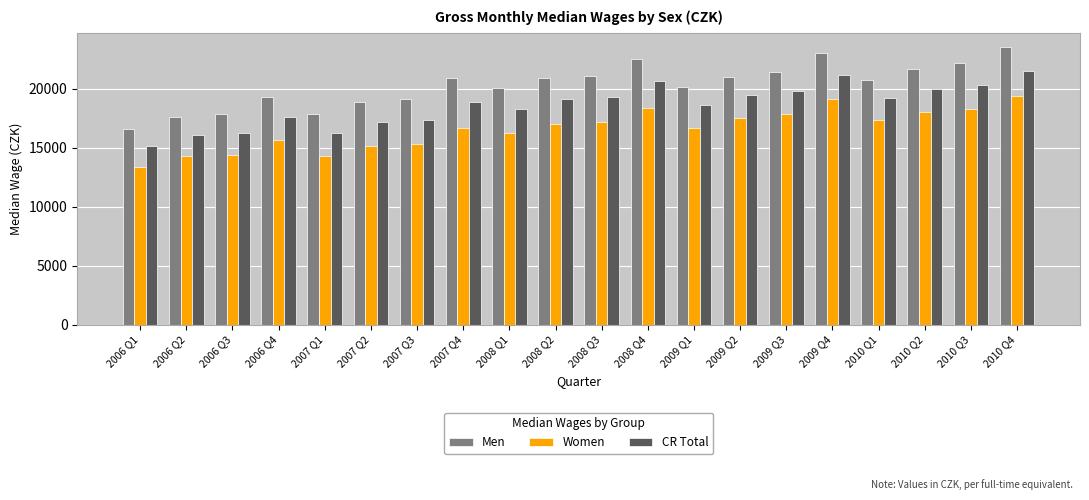

Between 2007 Q2 and 2008 Q2, which series saw the biggest shift?

Men